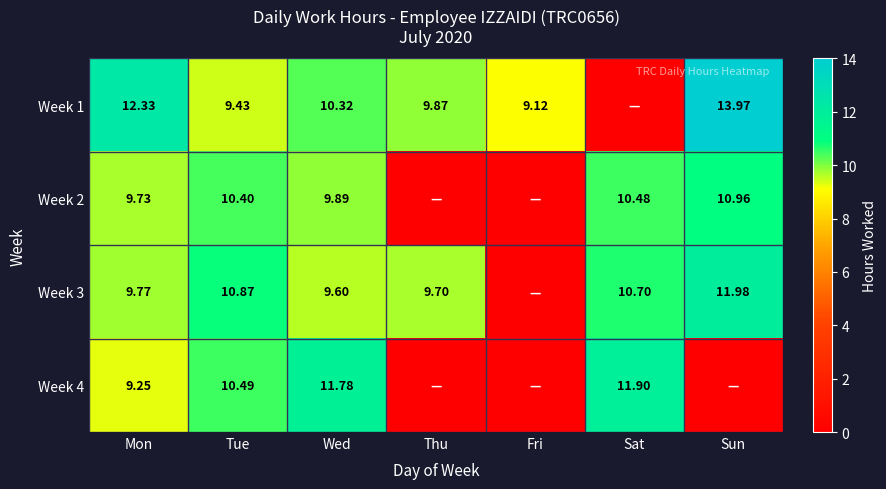

What is the sum of the Week 4 values at Mon and Wed?

21.0